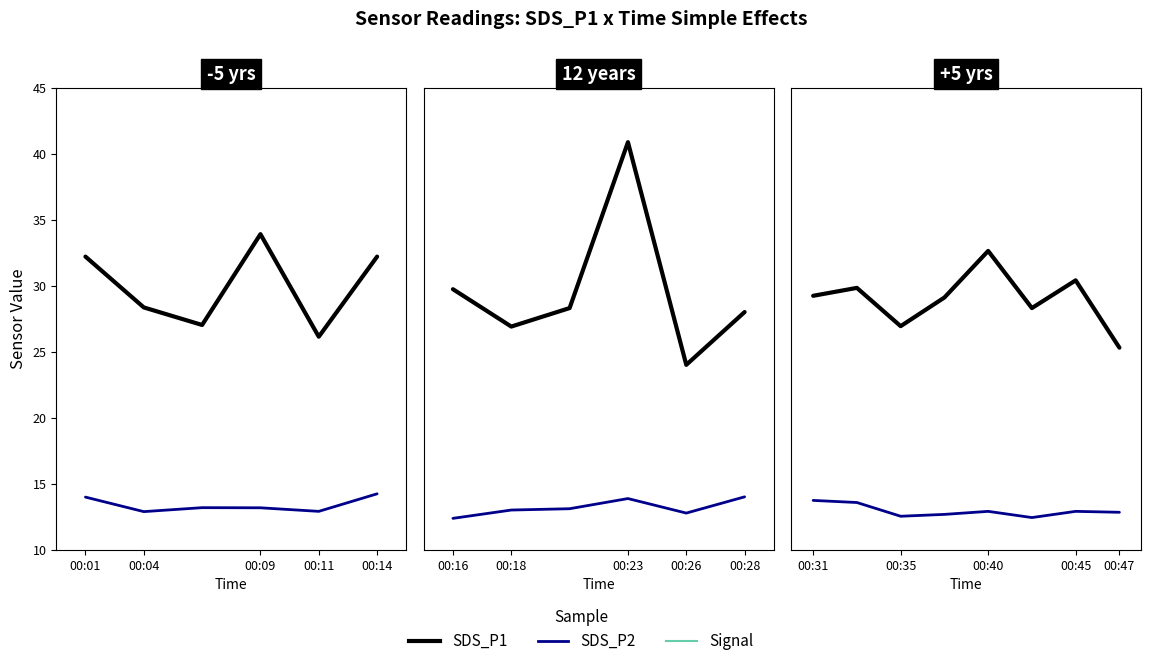

True or false: Signal and SDS_P1 intersect in this chart.

False